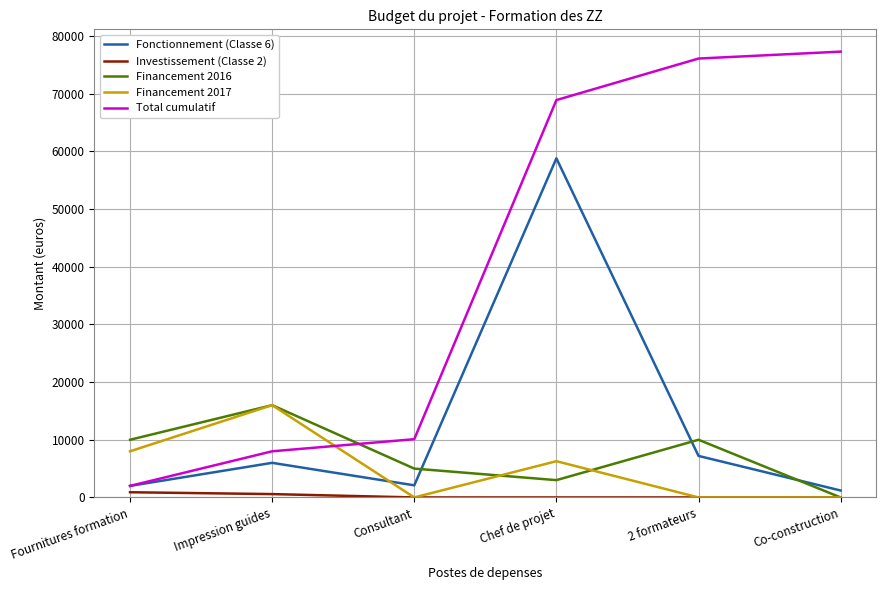

What is the difference between the Fonctionnement (Classe 6) values at Co-construction and Consultant?

900